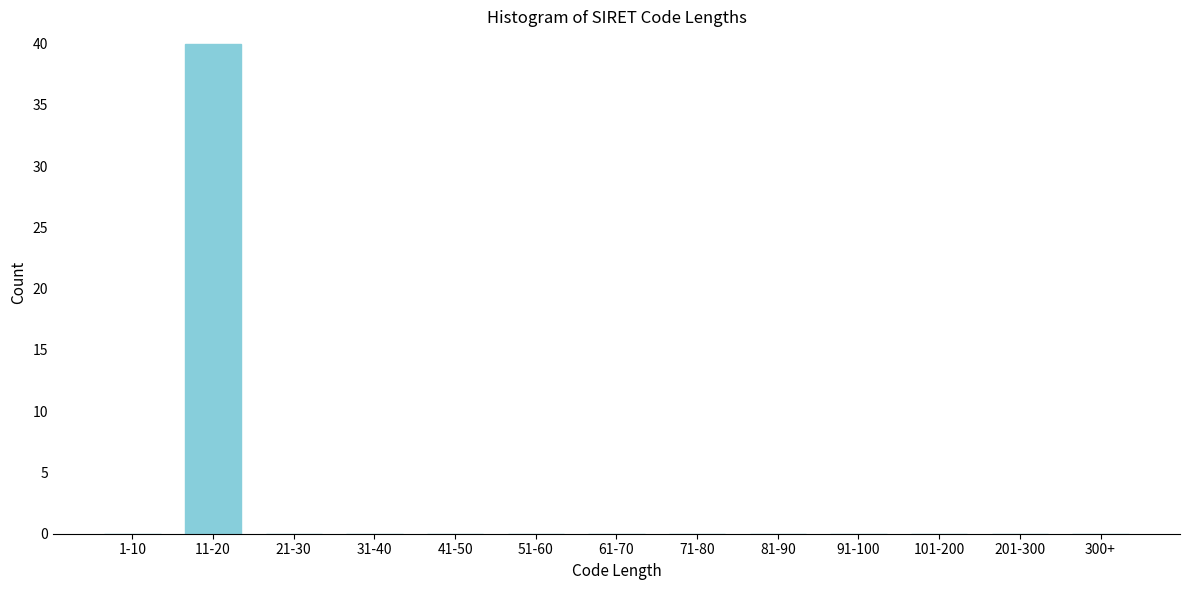

Reading left to right, extract all data points from this chart.

1-10=0	11-20=40	21-30=0	31-40=0	41-50=0	51-60=0	61-70=0	71-80=0	81-90=0	91-100=0	101-200=0	201-300=0	300+=0